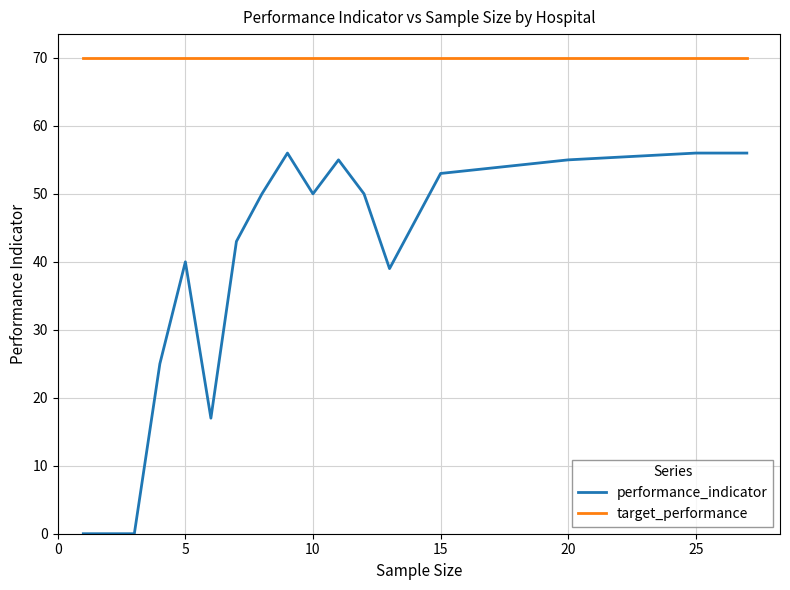

Rank the series by their average value, from highest to lowest.

target_performance, performance_indicator